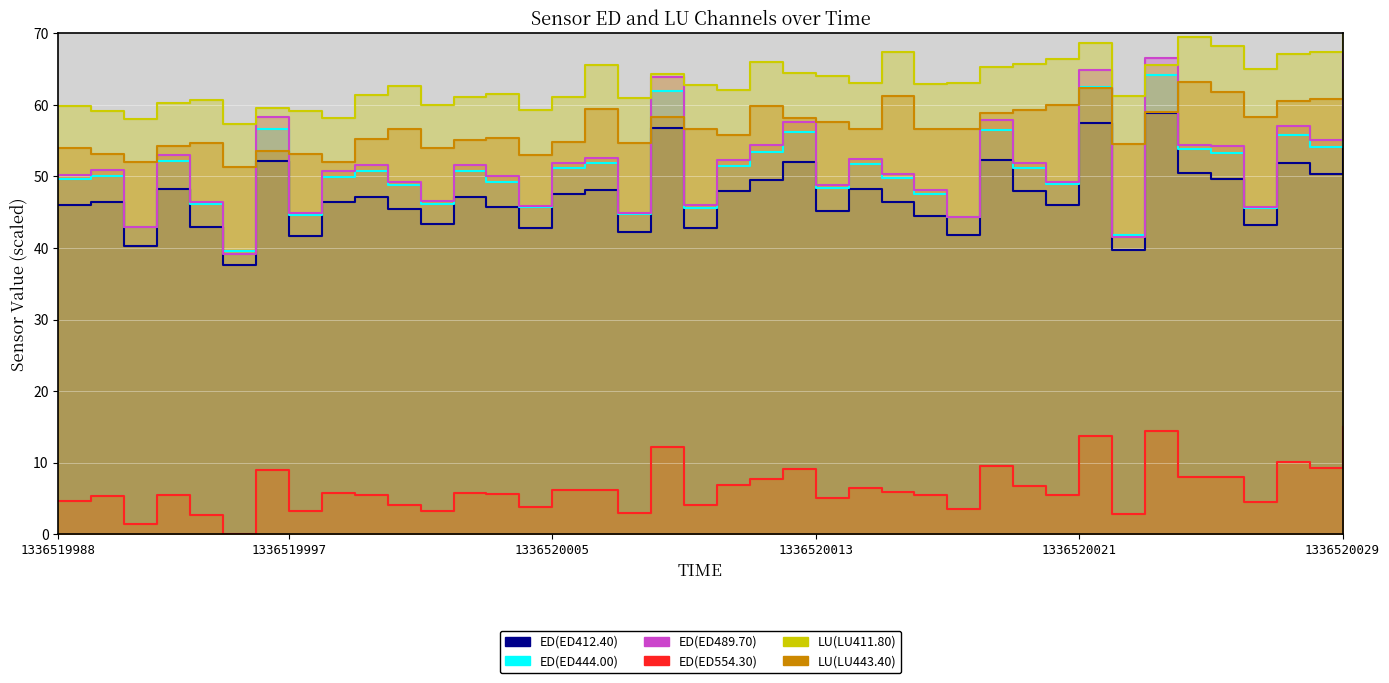

At which label does LU(LU411.80) first exceed 62?

1336520000